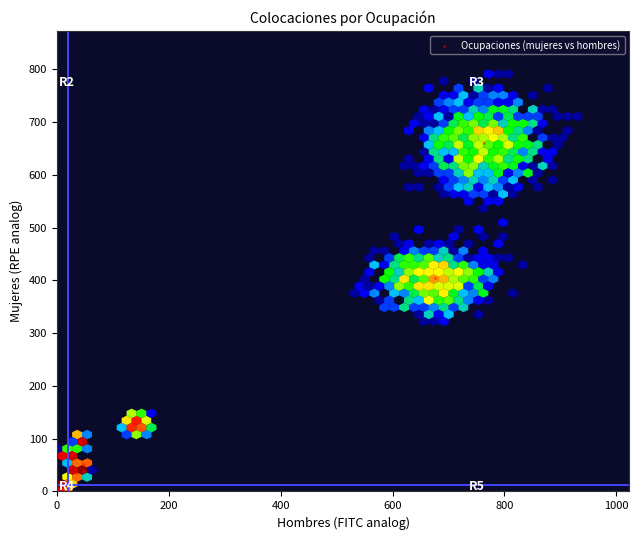

What Y value in the scatter plot is closest to 329?

404.1